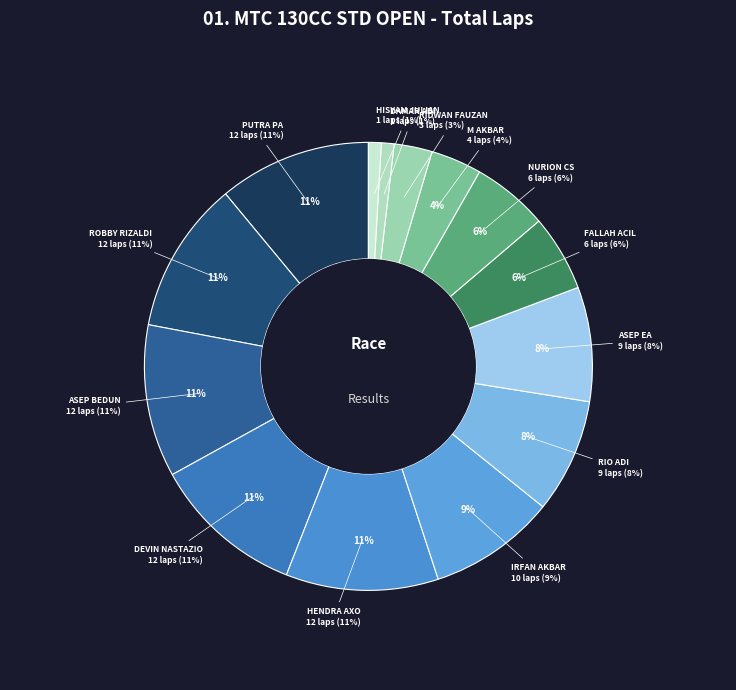

Does any single category account for the majority?

No